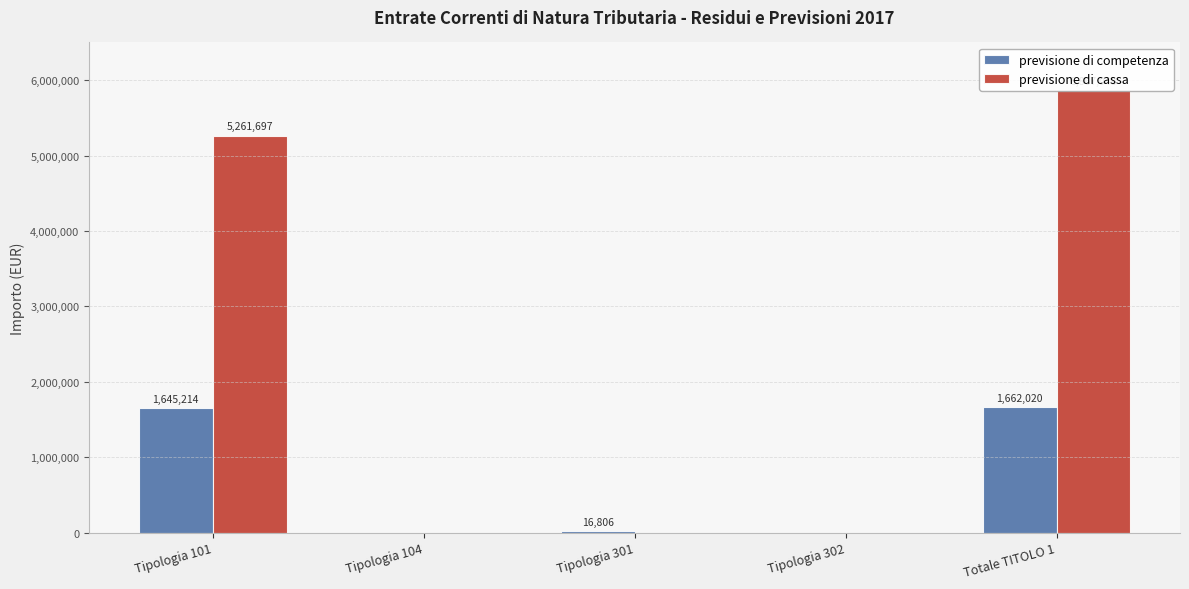

What position from the left is Tipologia 104?

2